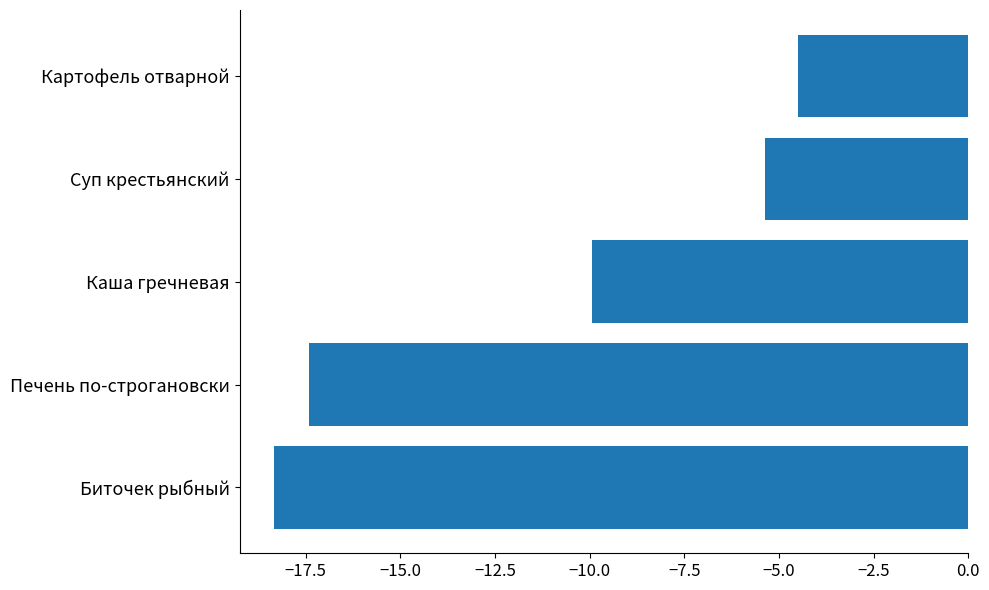

What is the maximum value shown in the chart?

-4.5